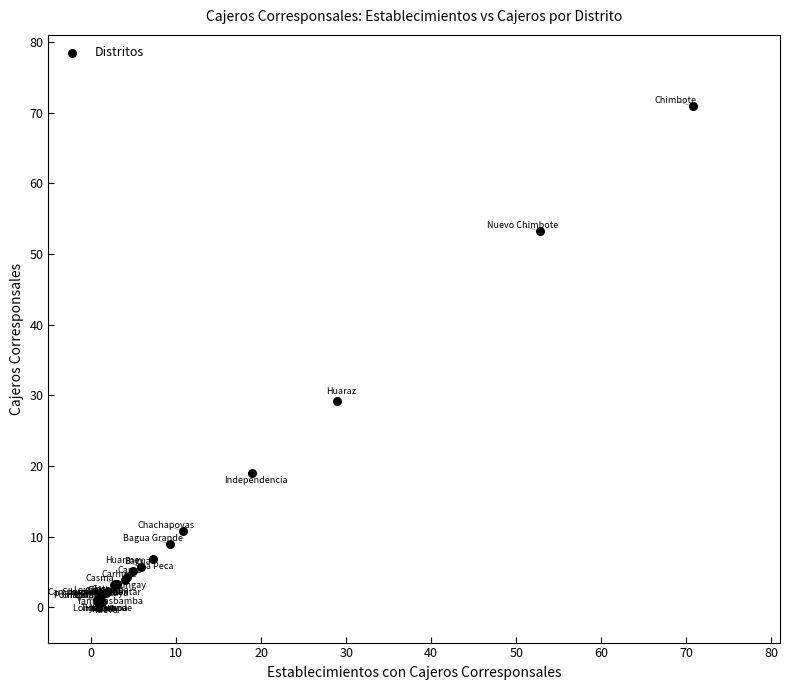

What Y value in the scatter plot is closest to 35?

29.2